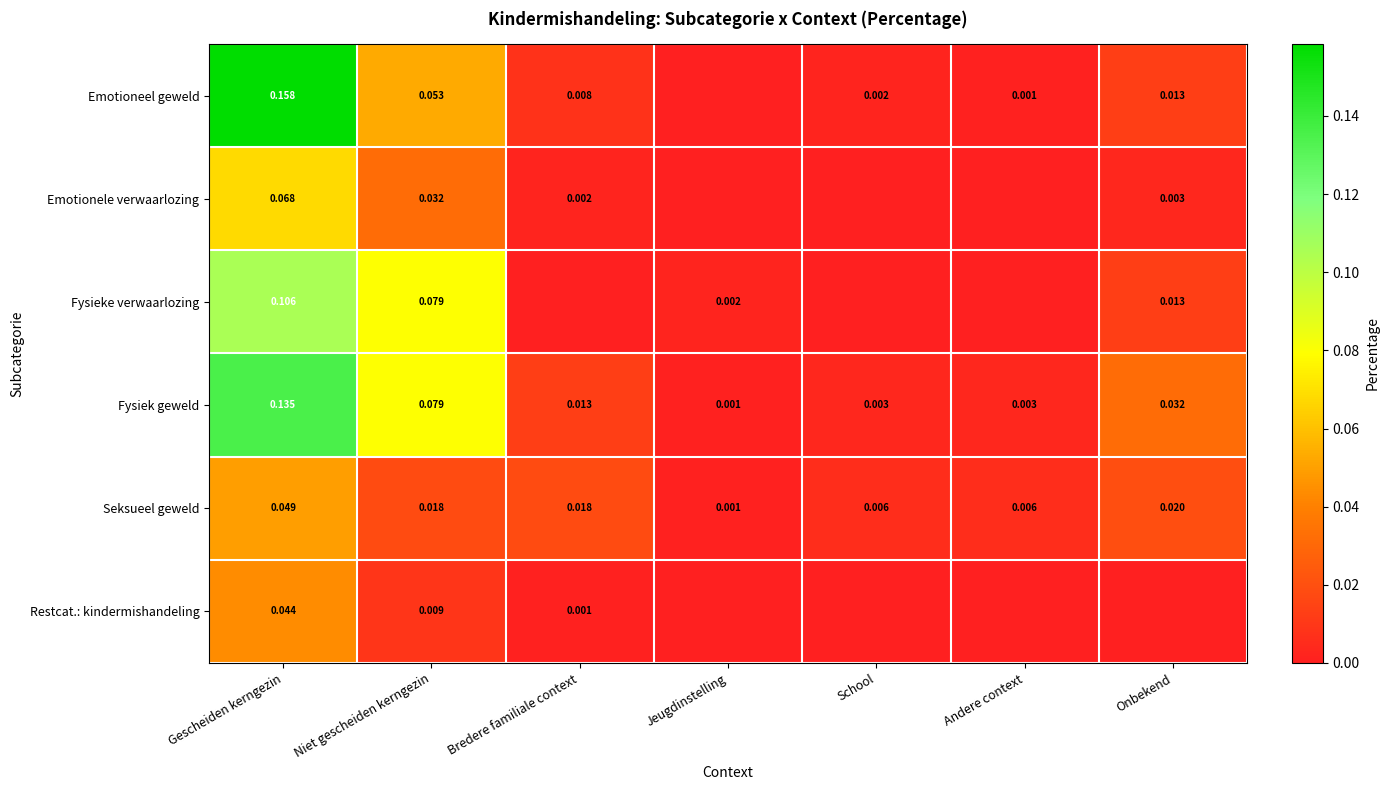

The Fysieke verwaarlozing series shows 0.0 at Jeugdinstelling. True or false?

True